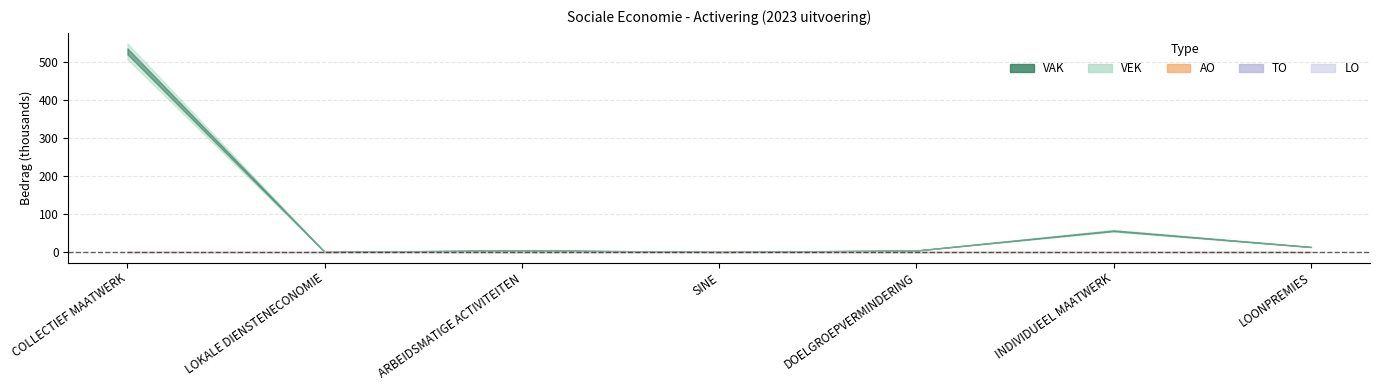

Reading right to left, list all the values displayed in this chart.

VAK: LOONPREMIES=13019	INDIVIDUEEL MAATWERK=55838	DOELGROEPVERMINDERING=3758	SINE=0	ARBEIDSMATIGE ACTIVITEITEN=4116	LOKALE DIENSTENECONOMIE=0	COLLECTIEF MAATWERK=526727
VEK: LOONPREMIES=13019	INDIVIDUEEL MAATWERK=55265	DOELGROEPVERMINDERING=3758	SINE=0	ARBEIDSMATIGE ACTIVITEITEN=4383	LOKALE DIENSTENECONOMIE=0	COLLECTIEF MAATWERK=526778
AO: LOONPREMIES=0	INDIVIDUEEL MAATWERK=0	DOELGROEPVERMINDERING=0	SINE=0	ARBEIDSMATIGE ACTIVITEITEN=0	LOKALE DIENSTENECONOMIE=0	COLLECTIEF MAATWERK=0
TO: LOONPREMIES=0	INDIVIDUEEL MAATWERK=0	DOELGROEPVERMINDERING=0	SINE=0	ARBEIDSMATIGE ACTIVITEITEN=0	LOKALE DIENSTENECONOMIE=0	COLLECTIEF MAATWERK=0
LO: LOONPREMIES=0	INDIVIDUEEL MAATWERK=0	DOELGROEPVERMINDERING=0	SINE=0	ARBEIDSMATIGE ACTIVITEITEN=0	LOKALE DIENSTENECONOMIE=0	COLLECTIEF MAATWERK=0